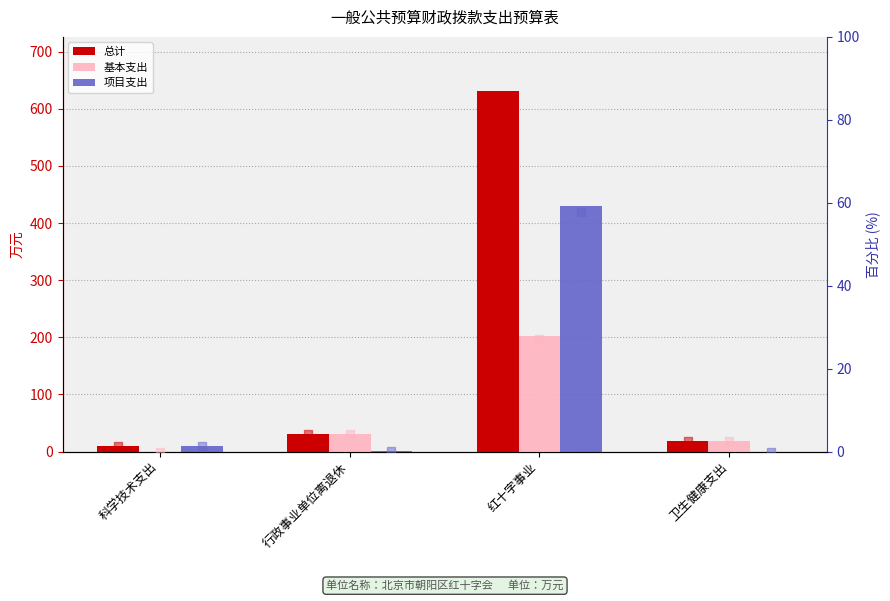

Which series has the largest total across all categories?

总计